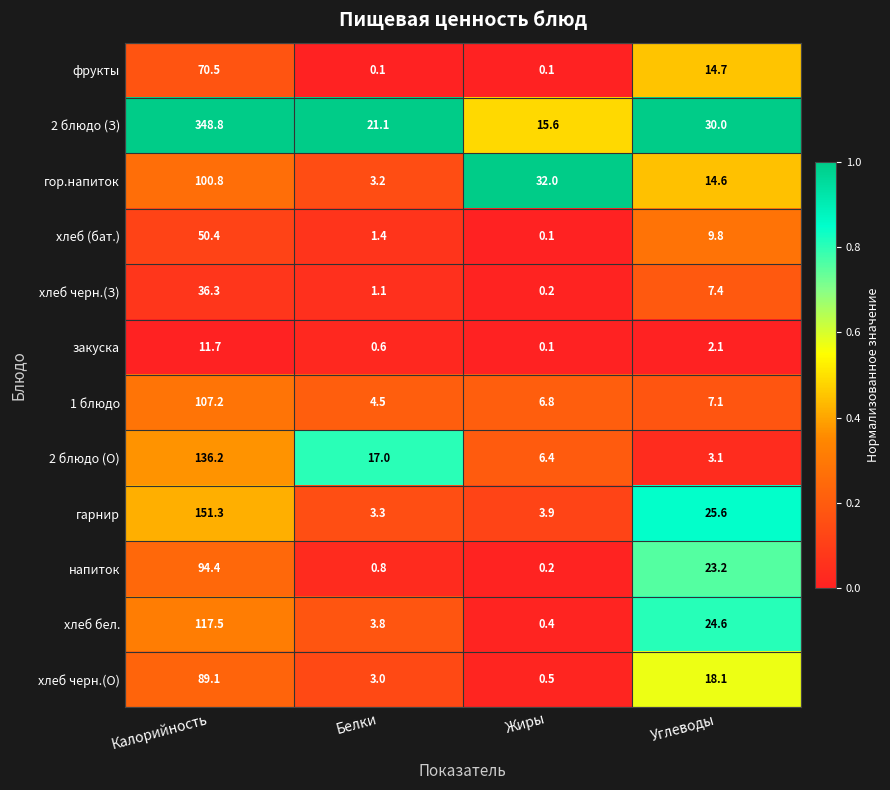

What is the lowest value of the 2 блюдо (О) series?

3.1